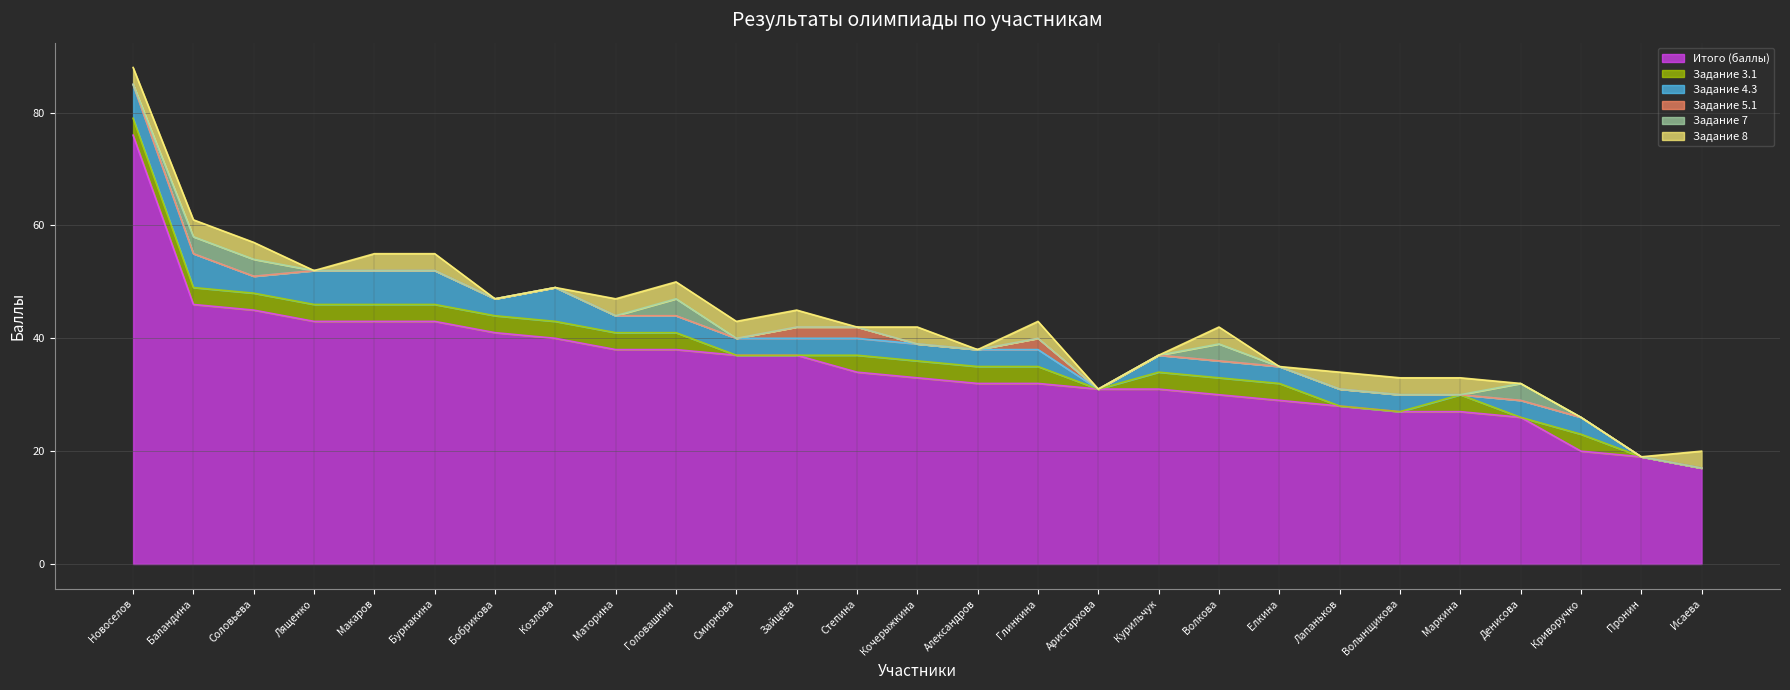

What are all the series names shown in the legend?

Итого (баллы), Задание 3.1, Задание 4.3, Задание 5.1, Задание 7, Задание 8